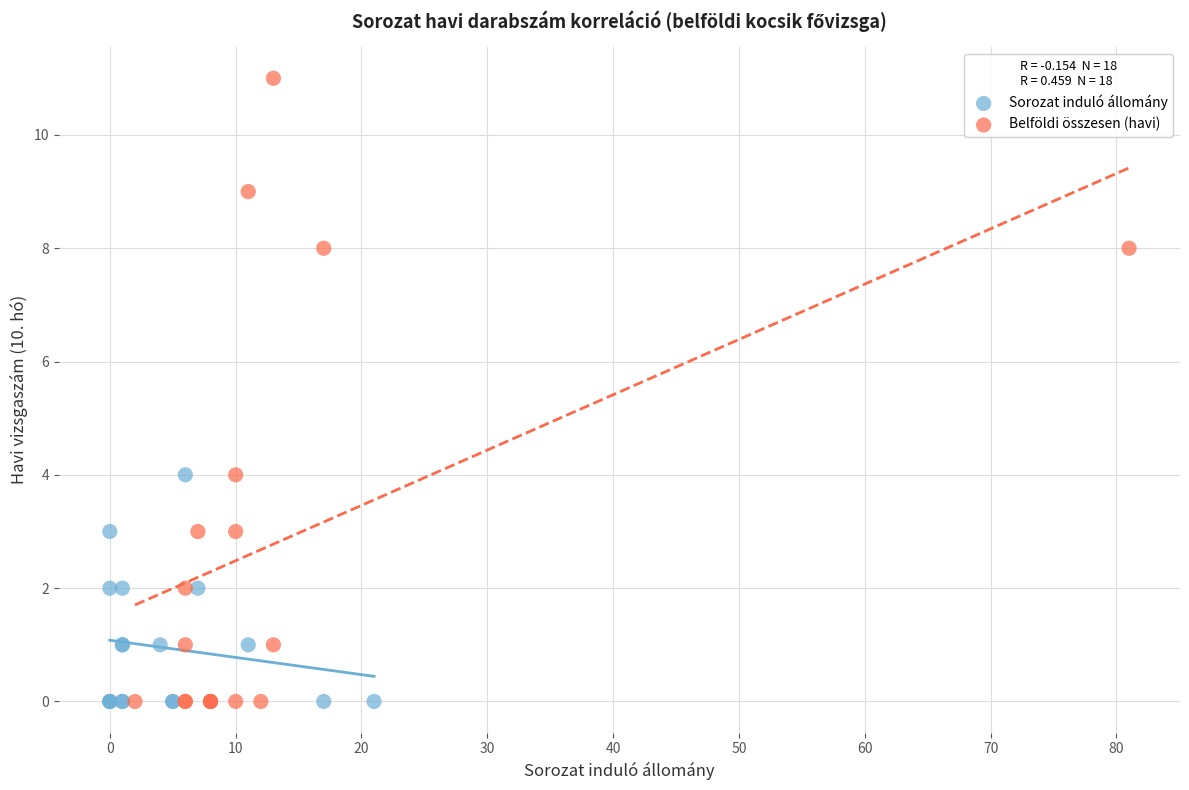

Which series contains the highest Y value?

Belföldi összesen (havi)